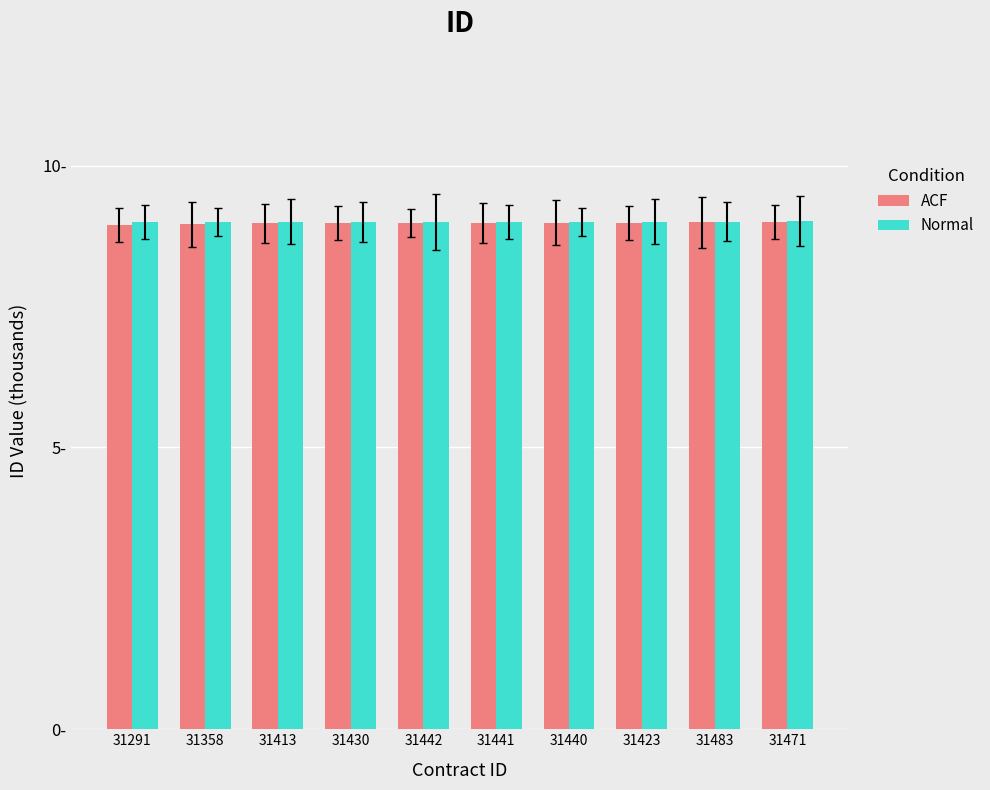

Rank the series by their average value, from lowest to highest.

ACF, Normal